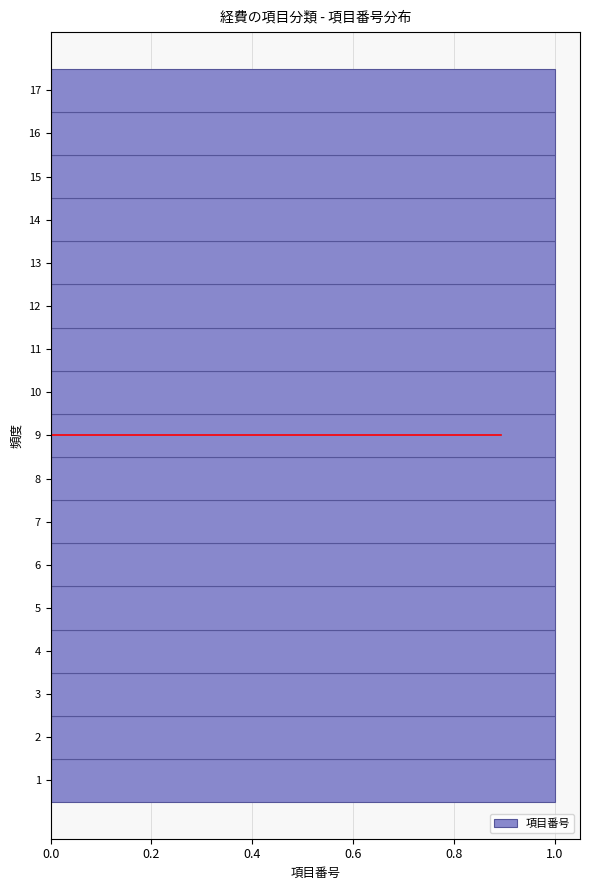

How long is the bar that spans 9.5 to 10.5 on the y-axis? The values are not printed on the chart, so give them approximately, as read against the axis.

1